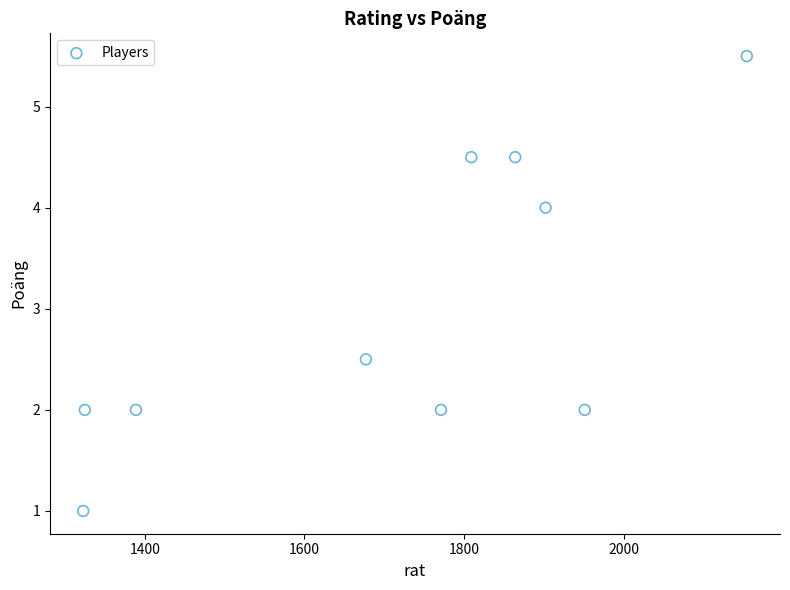

What Y value in the scatter plot is closest to 3?

2.5